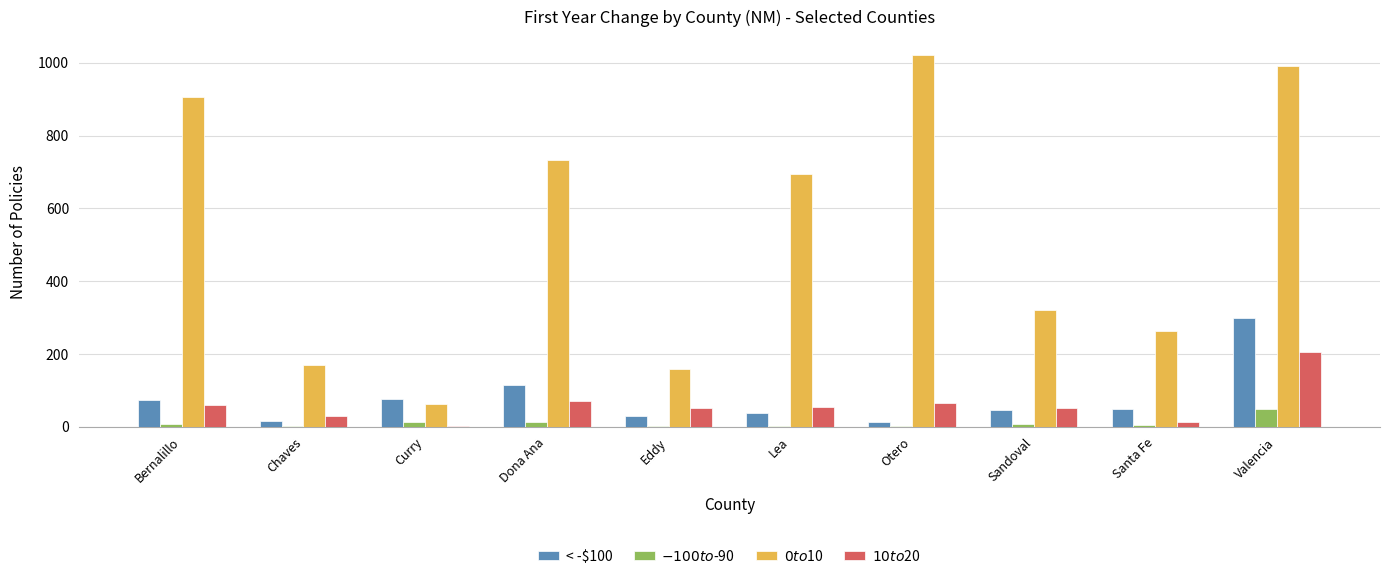

The < -$100 series shows 124 at Bernalillo. True or false?

False